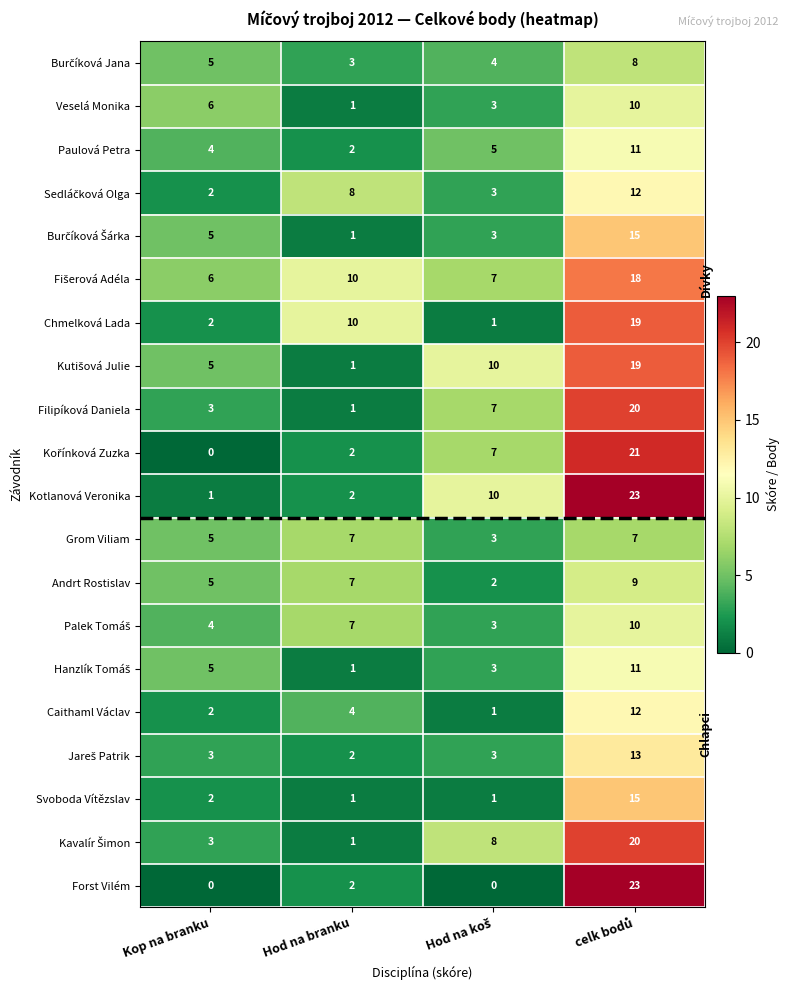

What is the greatest value displayed?

23